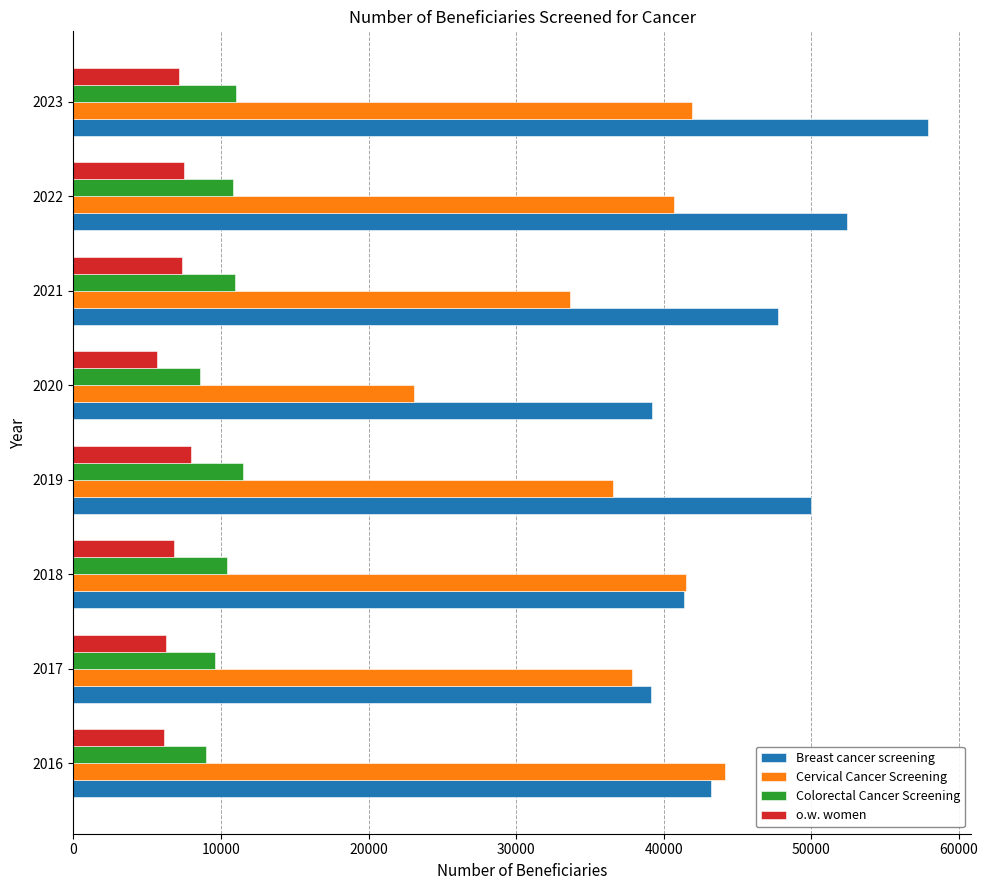

The Cervical Cancer Screening series shows 57986 at 2017. True or false?

False